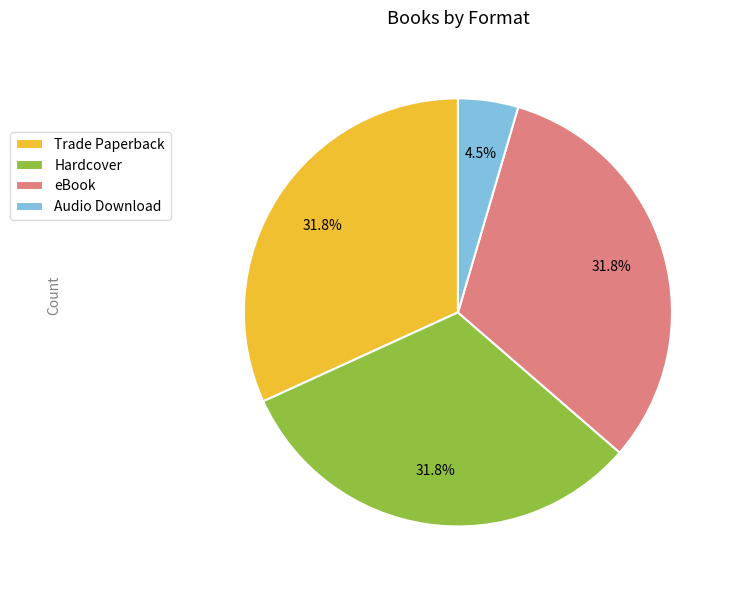

How many slices are in this pie chart?

4